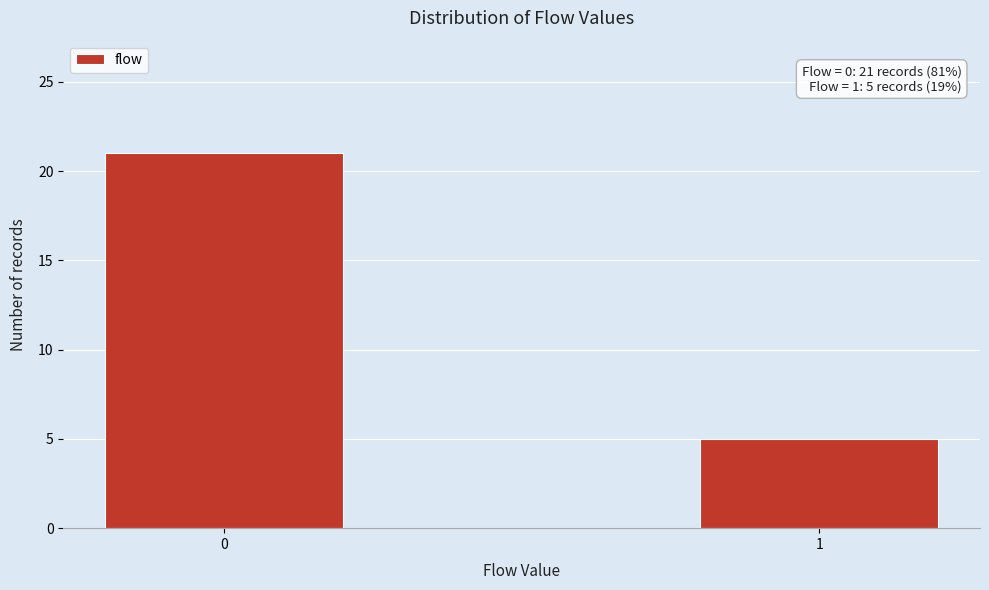

Reading left to right, transcribe all the data shown in this chart.

21	5